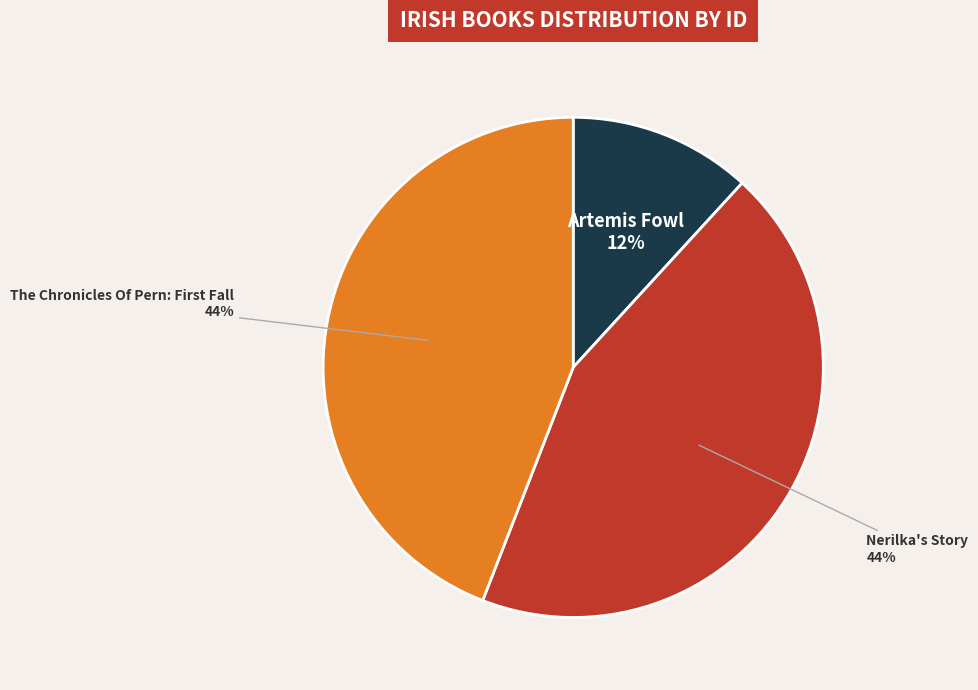

How many slices are in this pie chart?

3